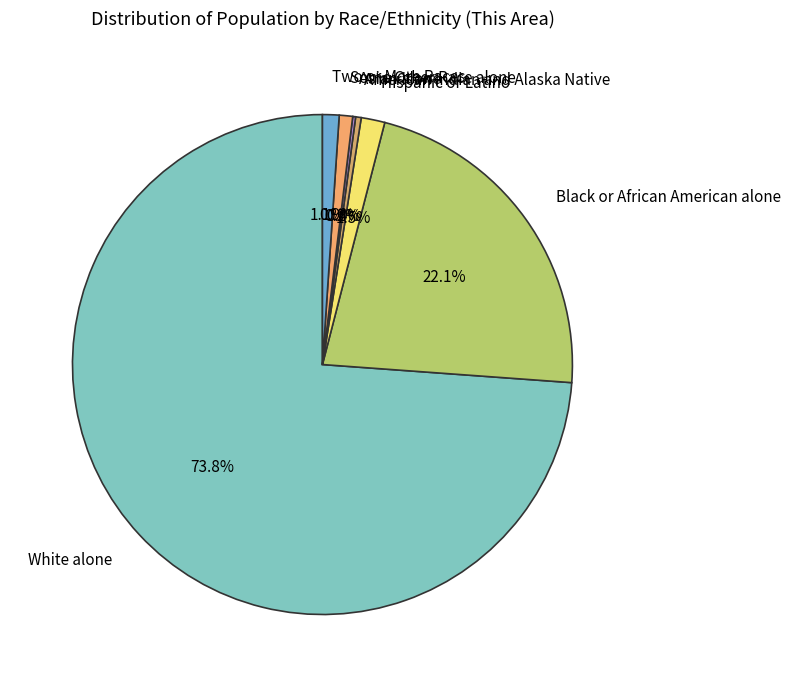

What percentage is the White alone slice, to the nearest percent?

74%